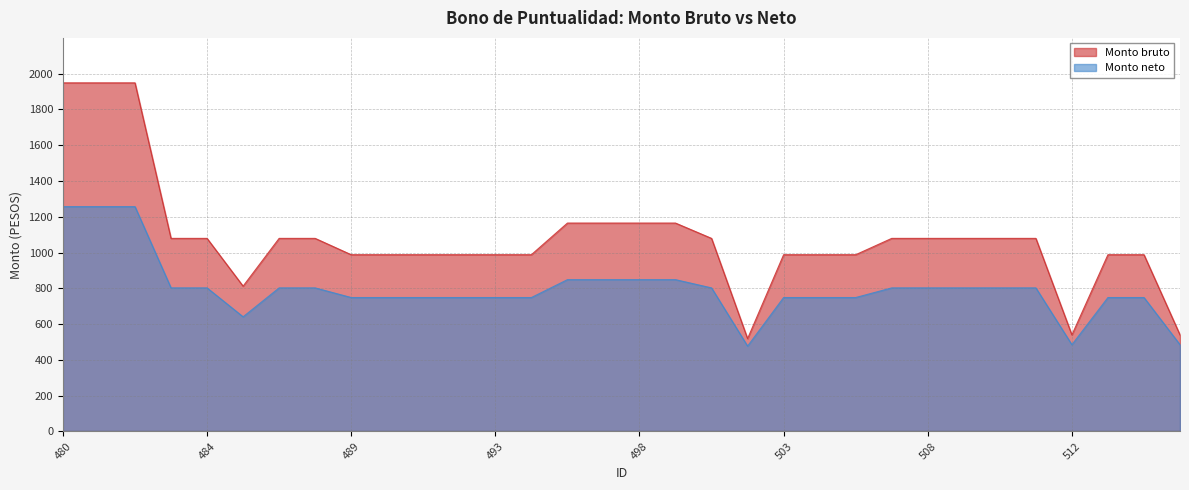

Which label corresponds to the largest value in the chart?

480